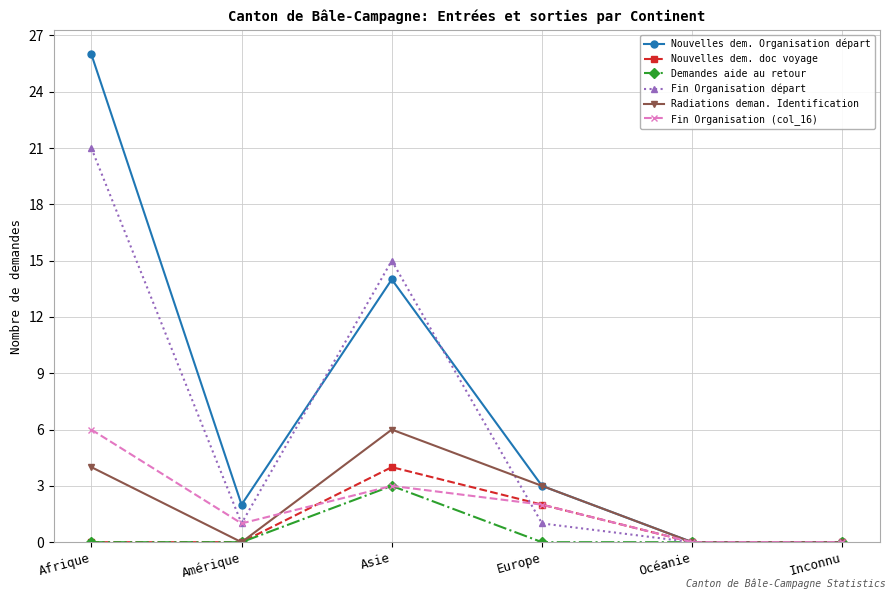

Which category has the highest value in the Fin Organisation (col_16) series?

Afrique